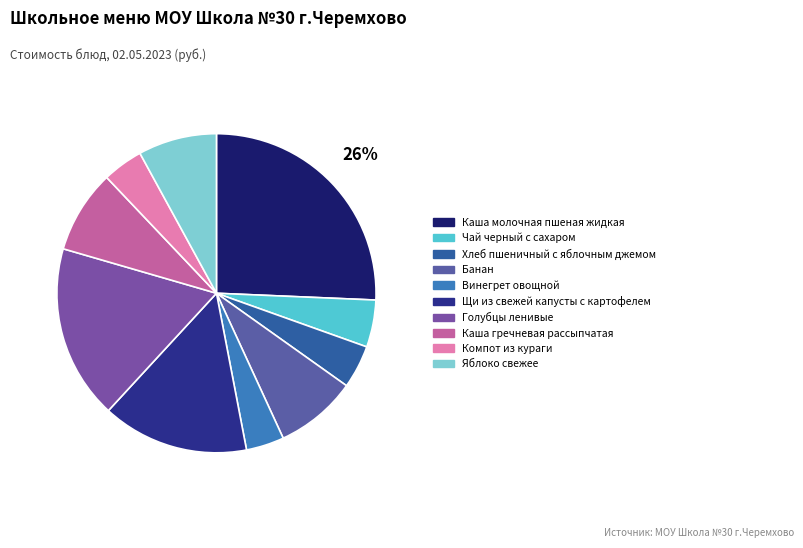

What is the ratio of the value at Голубцы ленивые to the value at Каша молочная пшеная жидкая?

0.7